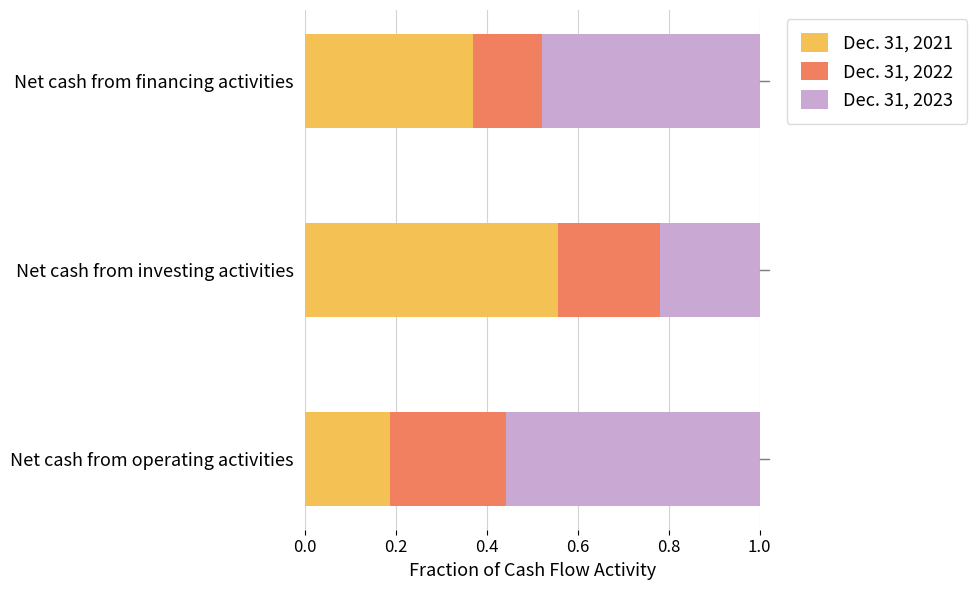

At which label does Dec. 31, 2021 reach its minimum?

Net cash from operating activities